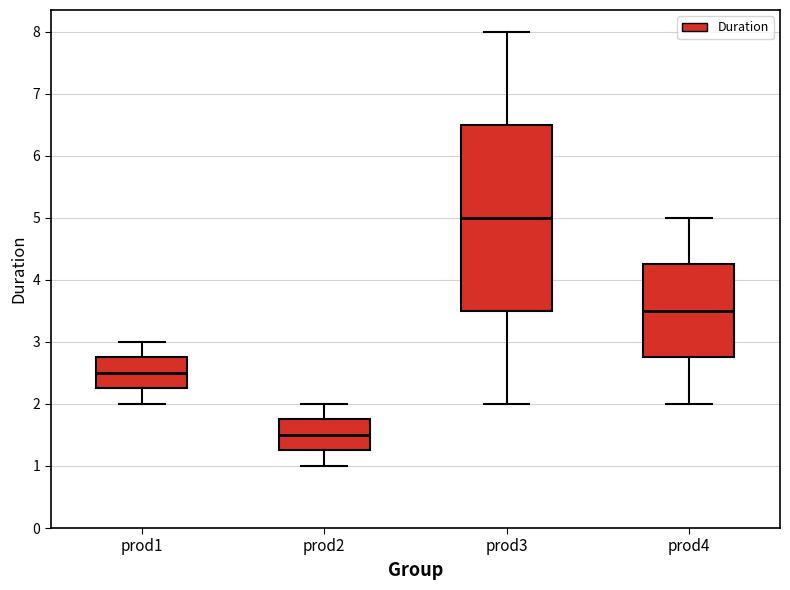

Reading left to right, read every box against the y-axis: the position of its median line, the range the box covers, and the ends of its whiskers. The values are not printed on the chart, so give them approximately, as read against the axis.

prod1: median 2.5, box 2.3 to 2.8, whiskers 2.0 to 3.0
prod2: median 1.5, box 1.3 to 1.8, whiskers 1.0 to 2.0
prod3: median 5.0, box 3.5 to 6.5, whiskers 2.0 to 8.0
prod4: median 3.5, box 2.8 to 4.3, whiskers 2.0 to 5.0